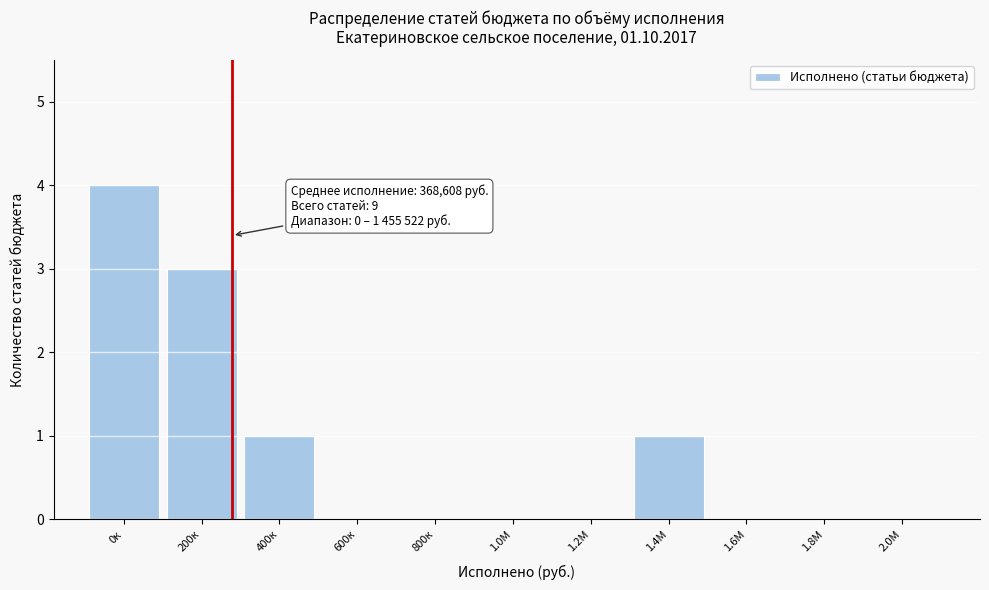

Reading right to left, transcribe all the data shown in this chart.

2.0М=0	1.8М=0	1.6М=0	1.4М=1	1.2М=0	1.0М=0	800к=0	600к=0	400к=1	200к=3	0к=4